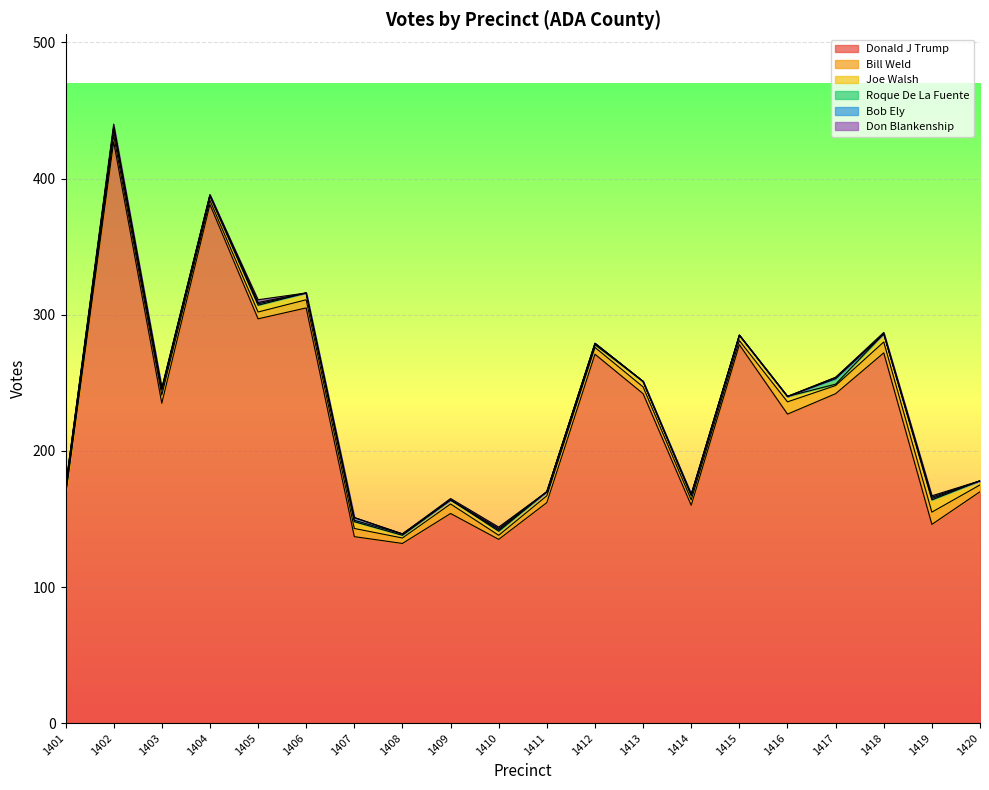

In Bill Weld, how many points are higher than both neighbors (excluding endpoints)?

4